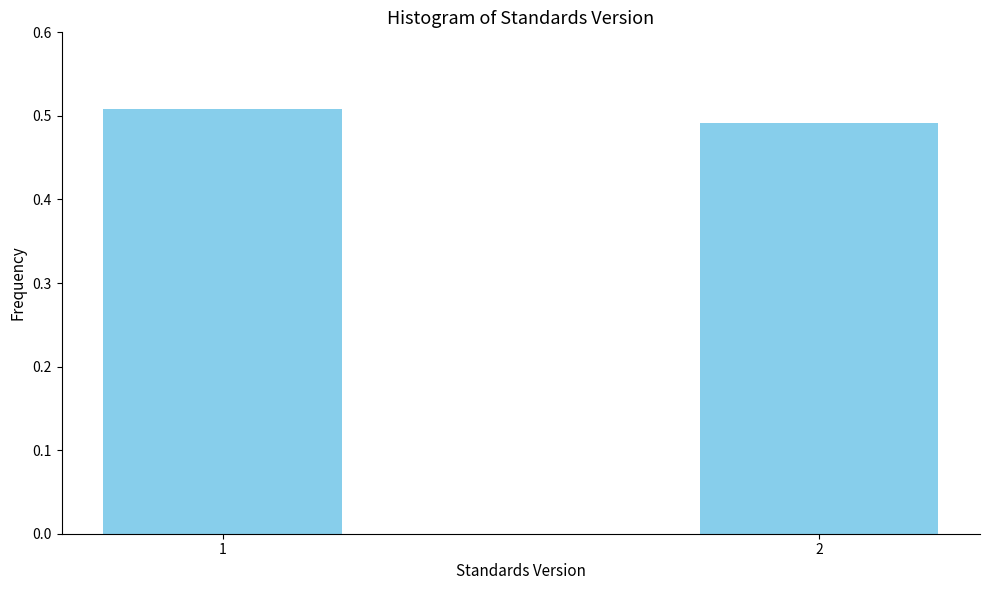

The chart shows a value of 0.7 at 1. True or false?

False